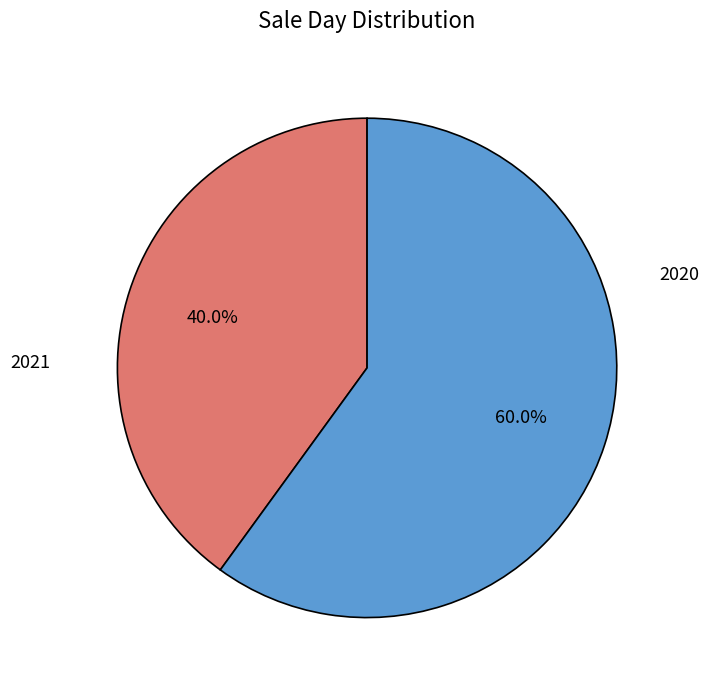

Which slice is the largest?

2020